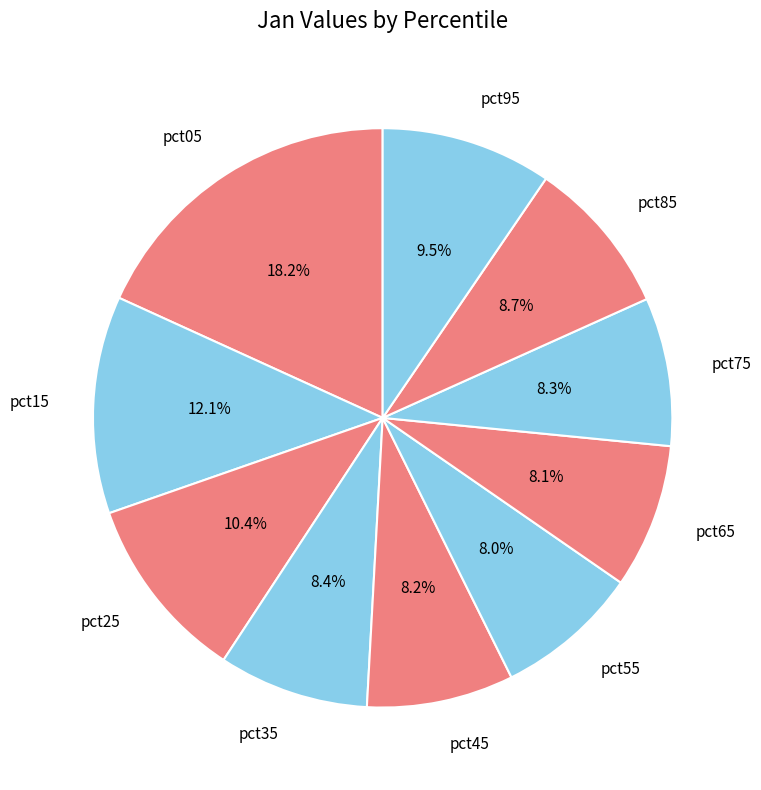

How many segments does this pie chart have?

10